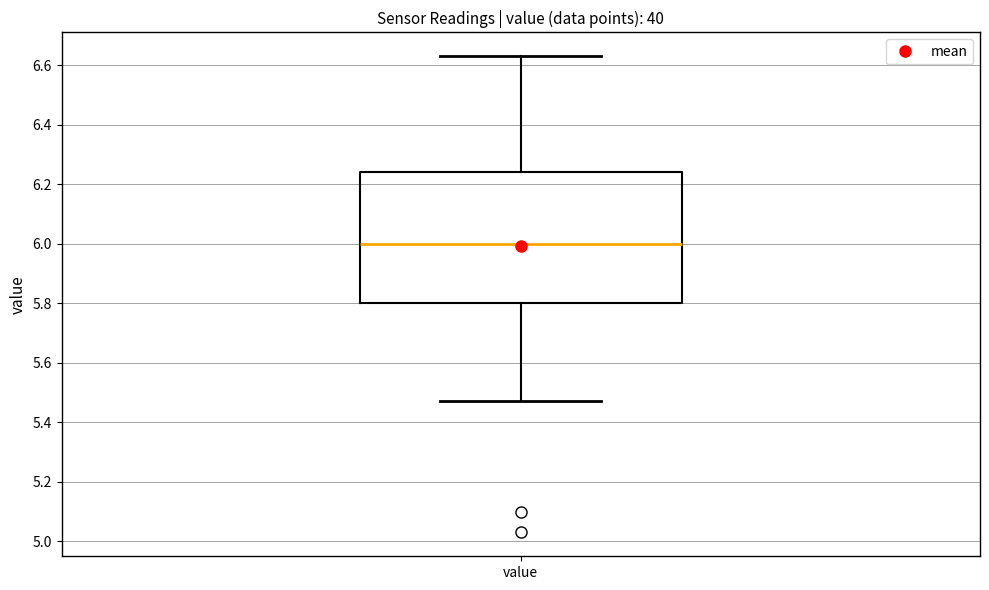

Where does the upper whisker of the box for value end on the y-axis? The values are not printed on the chart, so give them approximately, as read against the axis.

6.64